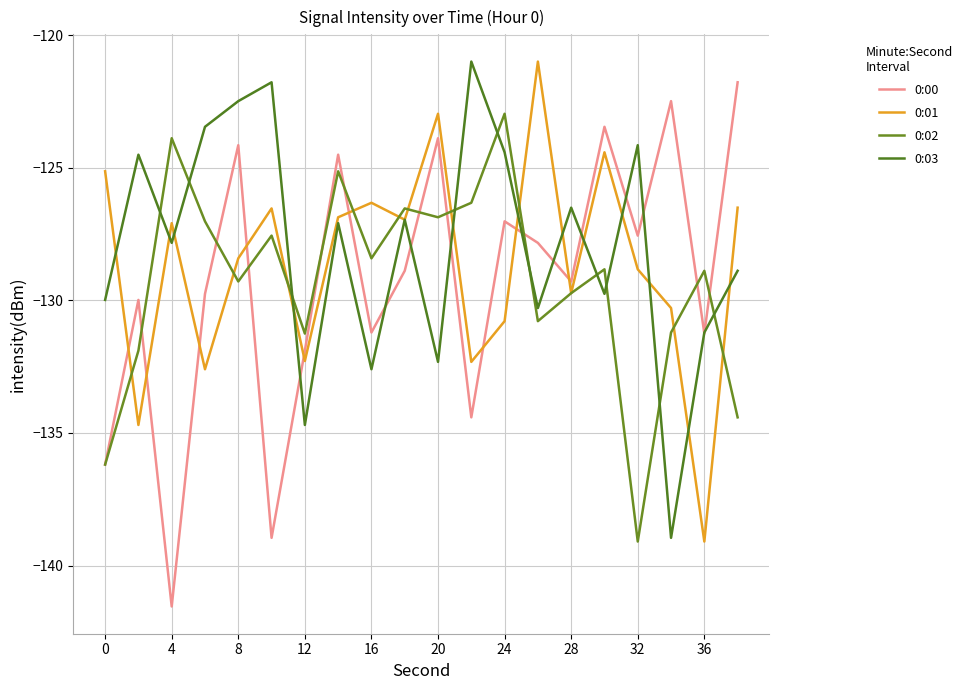

How many lines are shown in the chart?

4